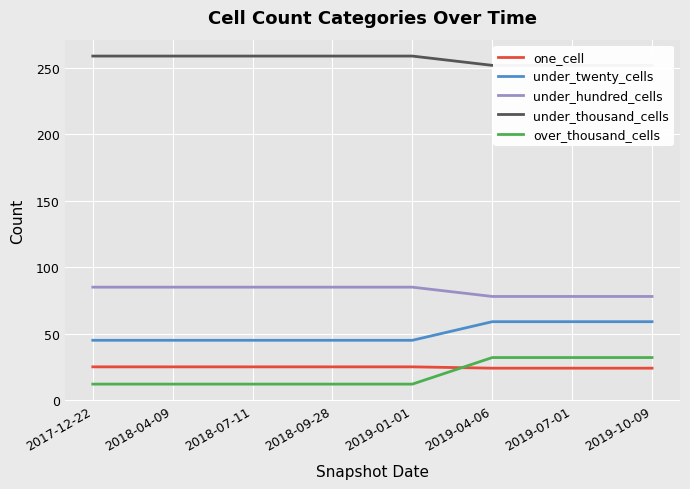

What is the lowest value of the under_twenty_cells series?

45